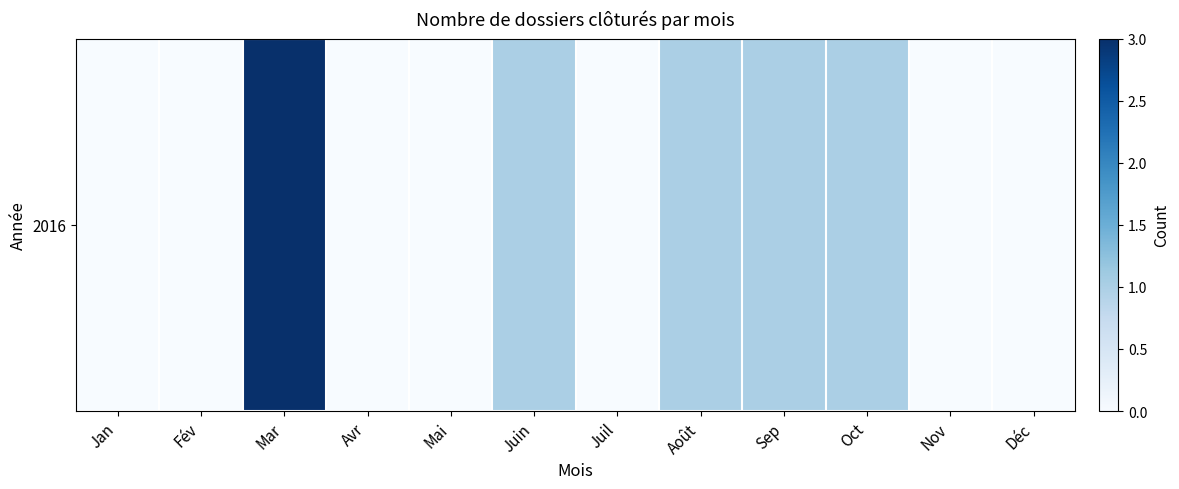

What is the change in value from Sep to Nov?

-1